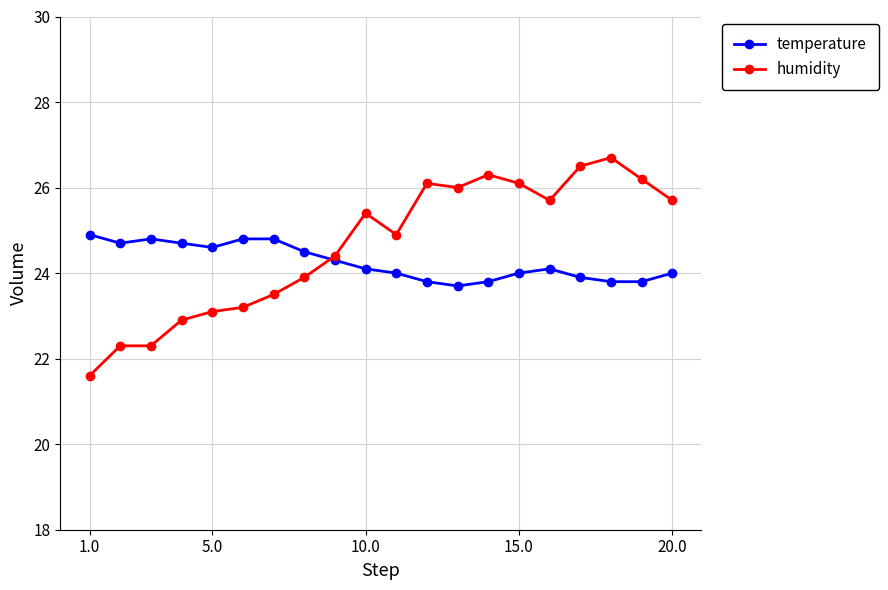

What is the smallest value displayed?

21.6